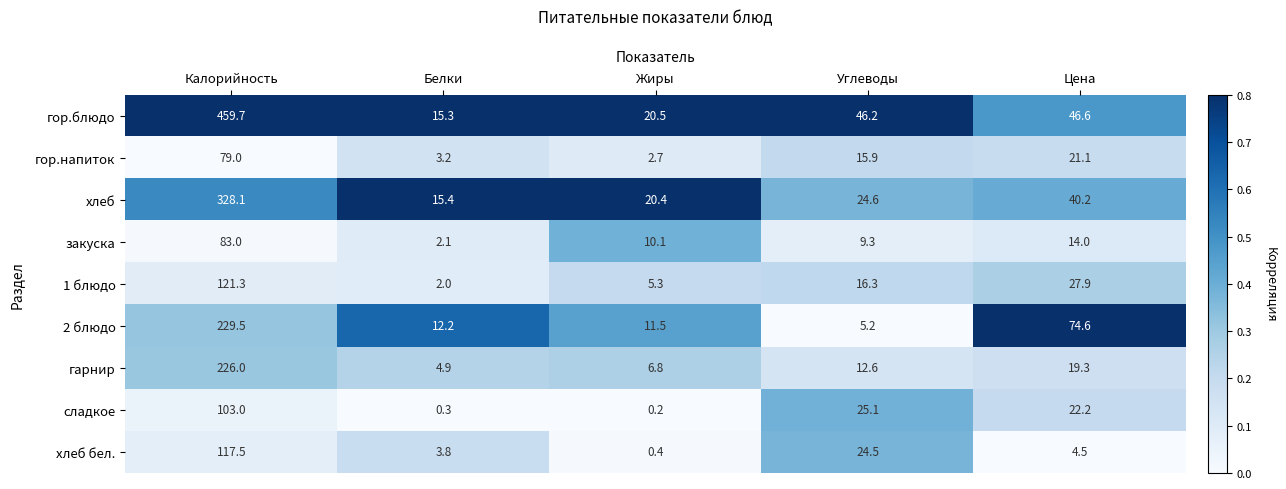

What is the maximum value for закуска?

83.0